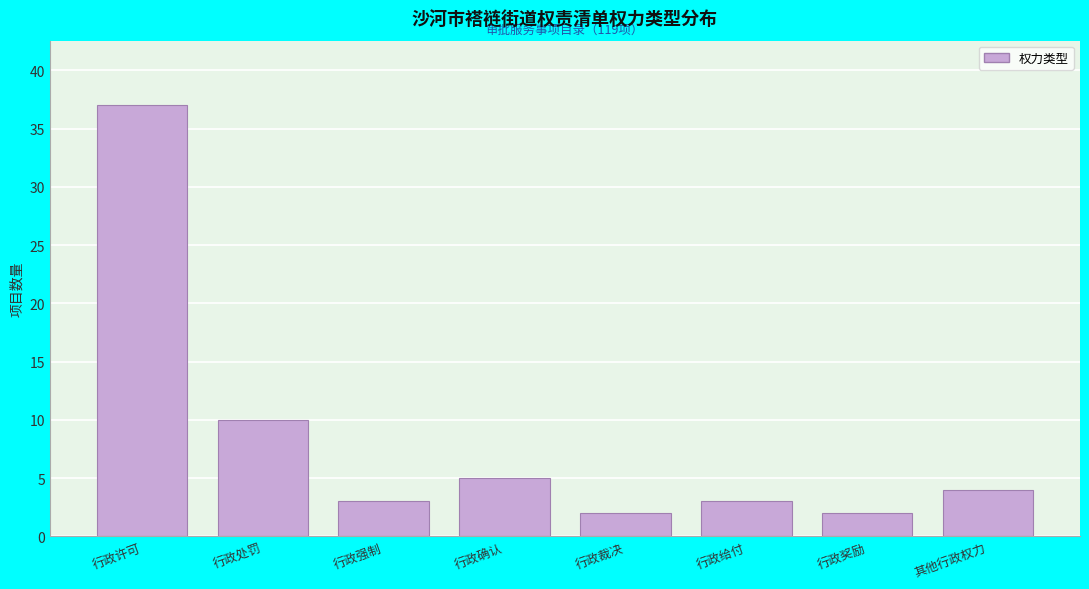

Reading left to right, what are all the values shown in this chart?

行政许可=37	行政处罚=10	行政强制=3	行政确认=5	行政裁决=2	行政给付=3	行政奖励=2	其他行政权力=4